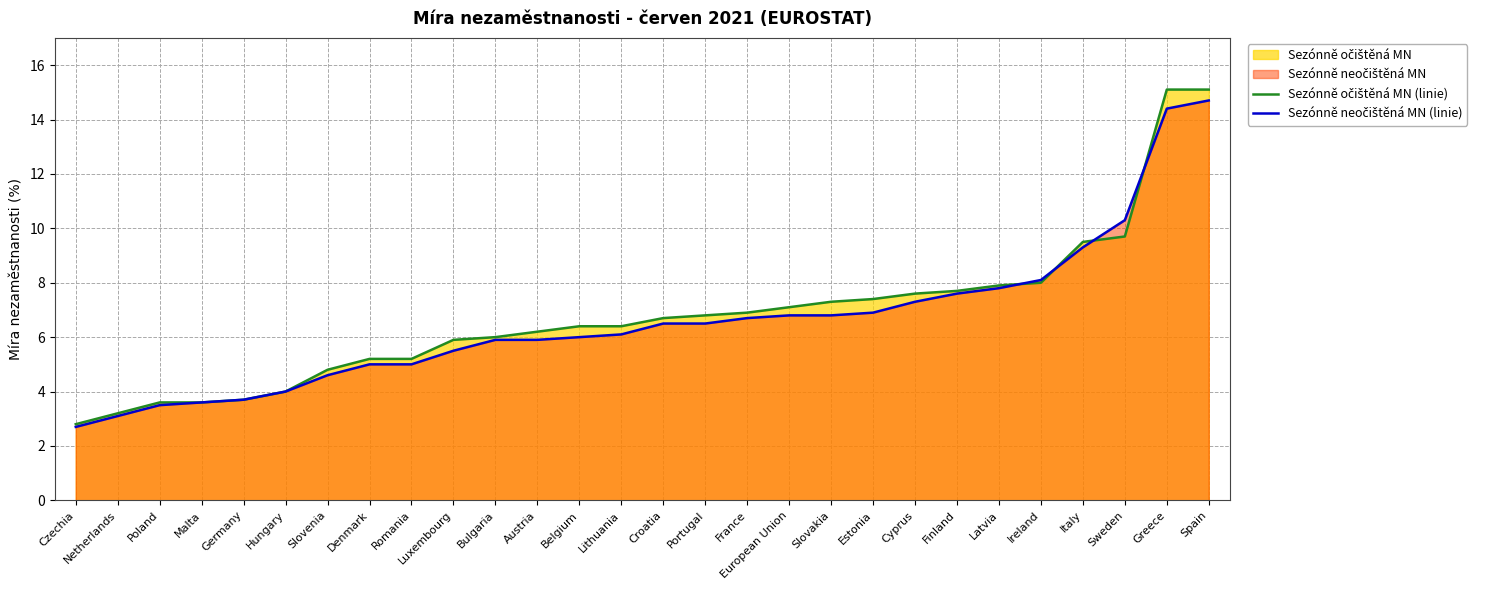

What is the highest value of the Sezónně neočištěná MN (linie) series?

14.7